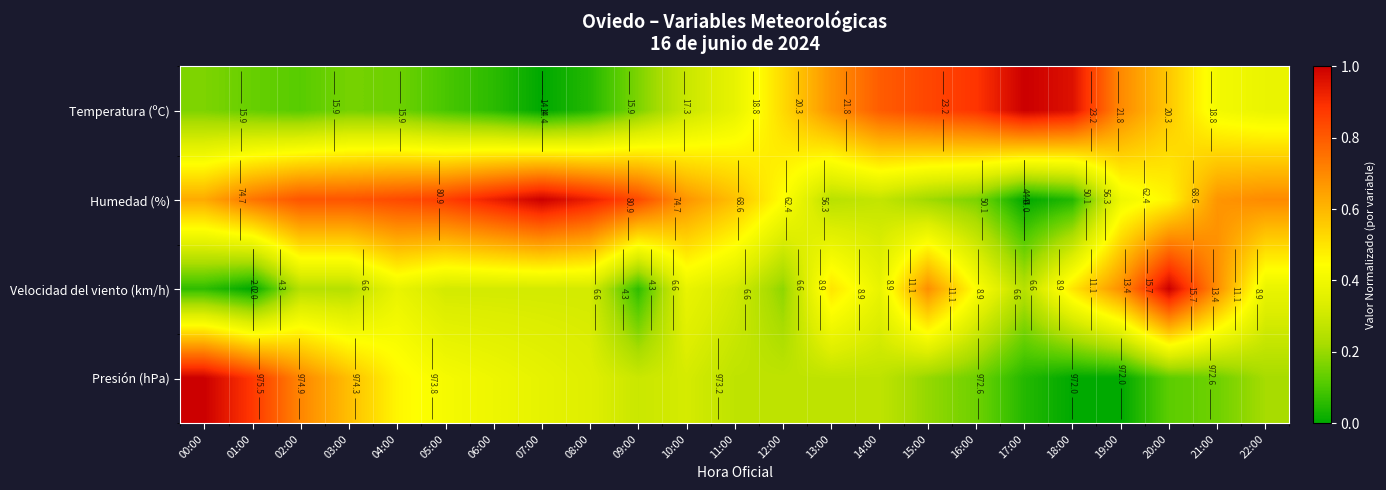

List the labels in order of Presión (hPa) value, largest first.

00:00, 01:00, 02:00, 03:00, 04:00, 05:00, 06:00, 07:00, 08:00, 10:00, 09:00, 11:00, 12:00, 13:00, 14:00, 22:00, 15:00, 16:00, 21:00, 20:00, 17:00, 18:00, 19:00